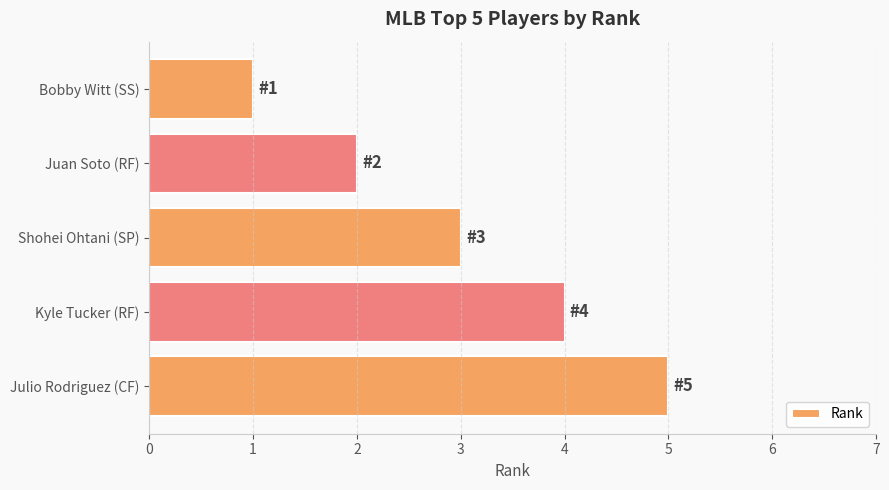

Between Bobby Witt (SS) and Juan Soto (RF), which is larger?

Juan Soto (RF)